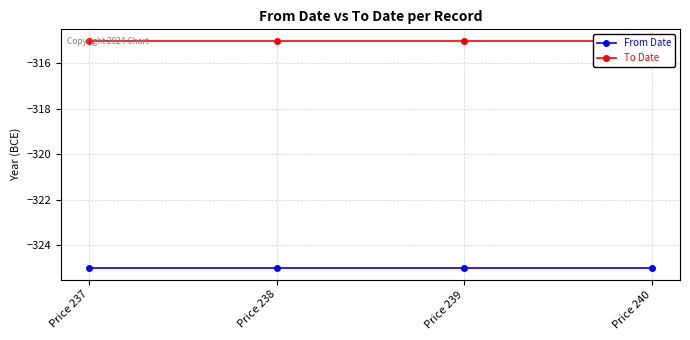

Reading left to right, what are all the values shown in this chart?

From Date: Price 237=-325	Price 238=-325	Price 239=-325	Price 240=-325
To Date: Price 237=-315	Price 238=-315	Price 239=-315	Price 240=-315